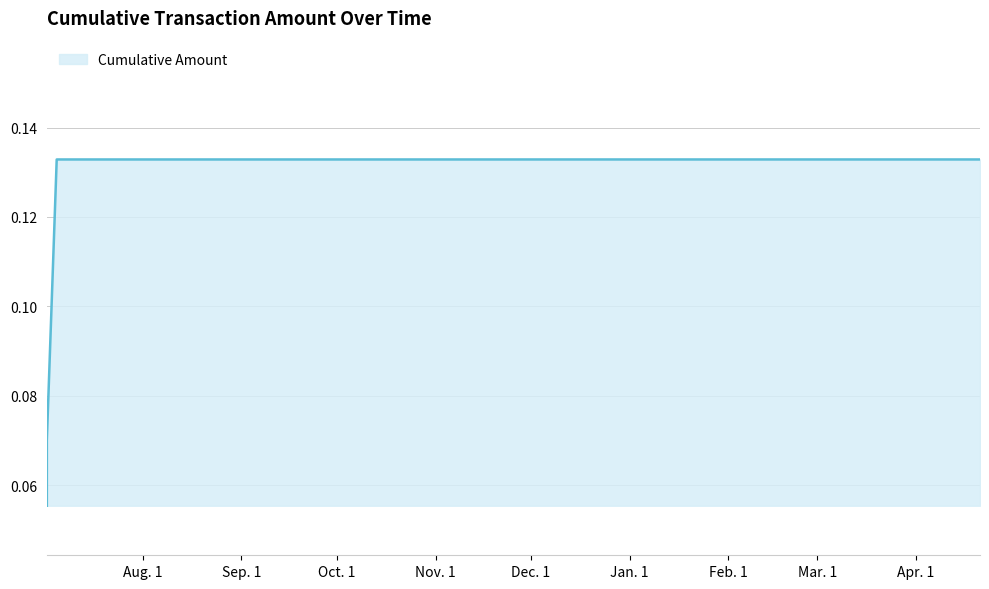

How many values are between 0 and 1?

6